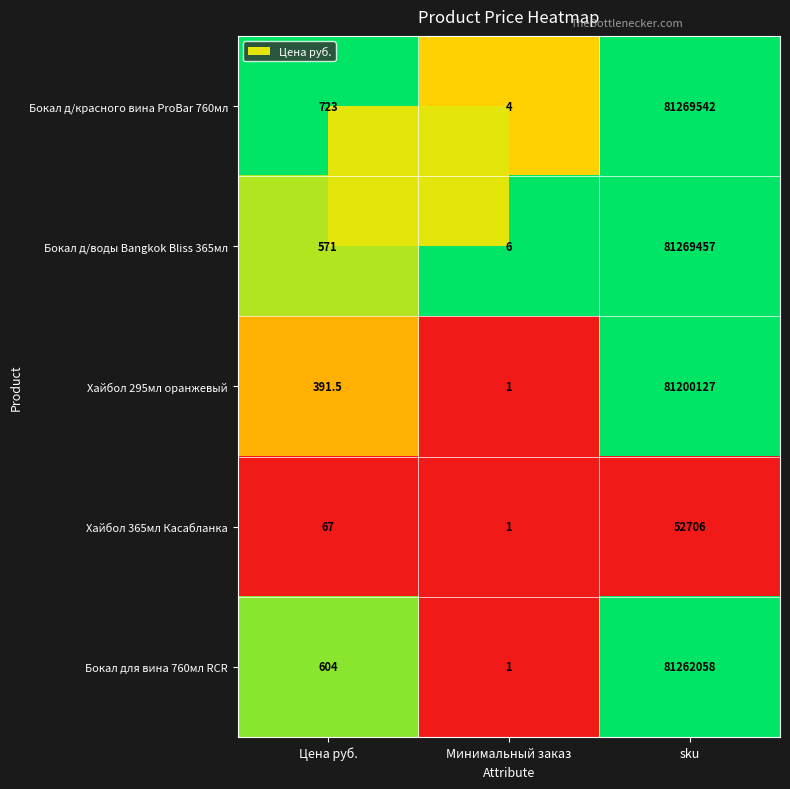

Rank the series at Цена руб. from lowest to highest value.

Хайбол 365мл Касабланка, Хайбол 295мл оранжевый, Бокал д/воды Bangkok Bliss 365мл, Бокал для вина 760мл RCR, Бокал д/красного вина ProBar 760мл